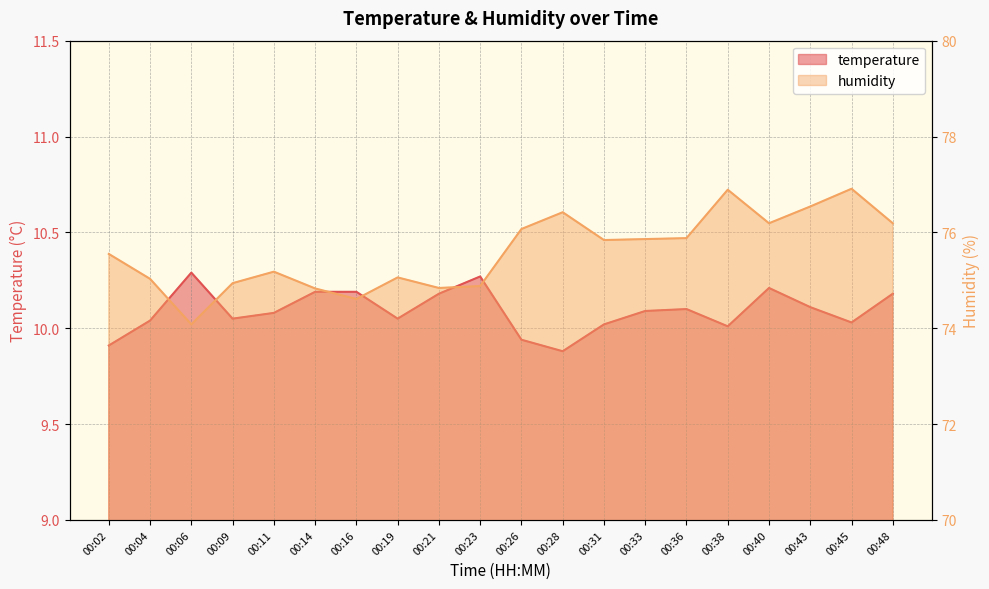

Reading left to right, list all the values displayed in this chart.

temperature: 00:02=9.9	00:04=10.0	00:06=10.3	00:09=10.1	00:11=10.1	00:14=10.2	00:16=10.2	00:19=10.1	00:21=10.2	00:23=10.3	00:26=9.9	00:28=9.9	00:31=10.0	00:33=10.1	00:36=10.1	00:38=10.0	00:40=10.2	00:43=10.1	00:45=10.0	00:48=10.2
humidity: 00:02=75.5	00:04=75.0	00:06=74.1	00:09=74.9	00:11=75.2	00:14=74.8	00:16=74.6	00:19=75.1	00:21=74.8	00:23=74.9	00:26=76.1	00:28=76.4	00:31=75.8	00:33=75.9	00:36=75.9	00:38=76.9	00:40=76.2	00:43=76.5	00:45=76.9	00:48=76.2